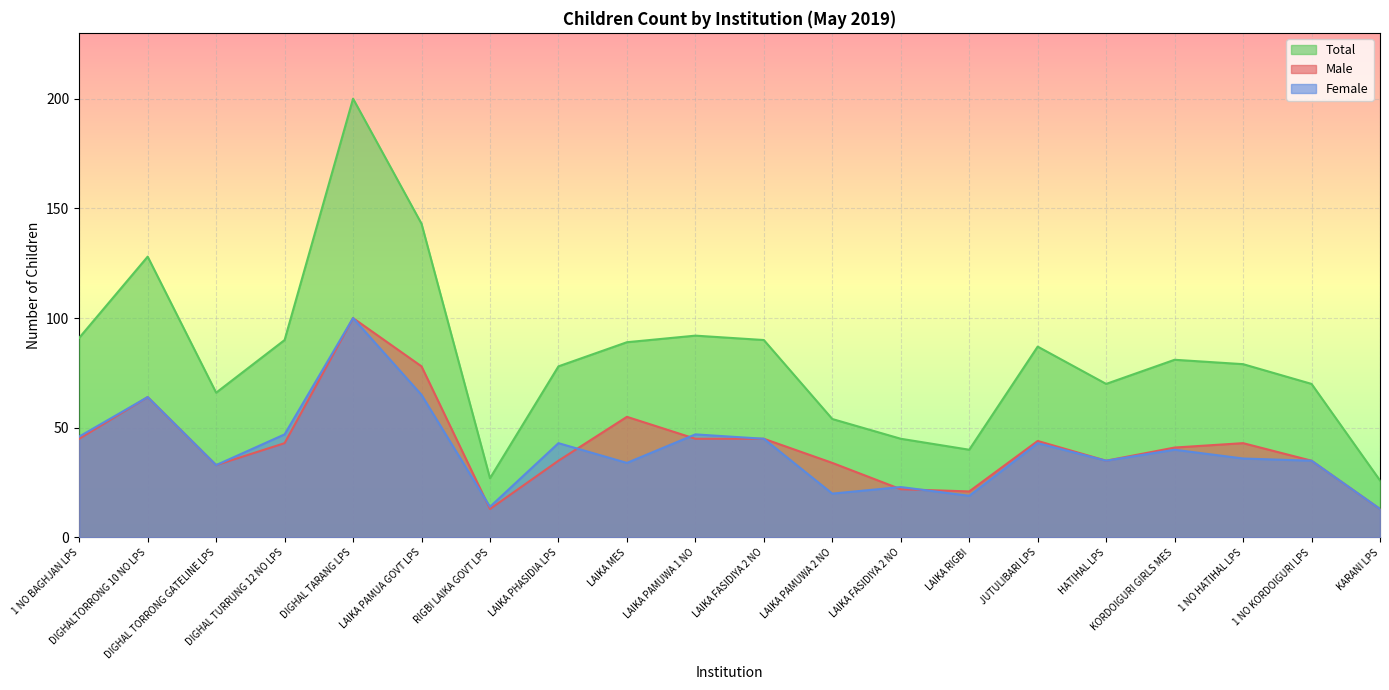

What is the value of the Total point at the 14th from the left?

40